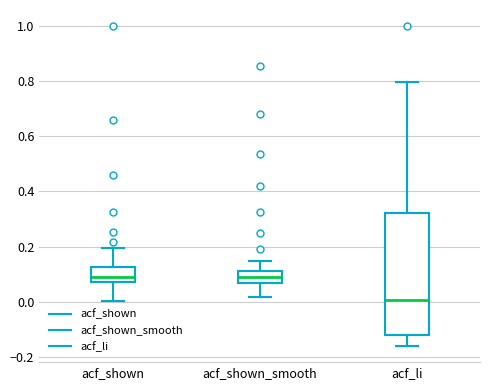

Comparing the boxes themselves (not the whiskers), which one is the tallest?

acf_li